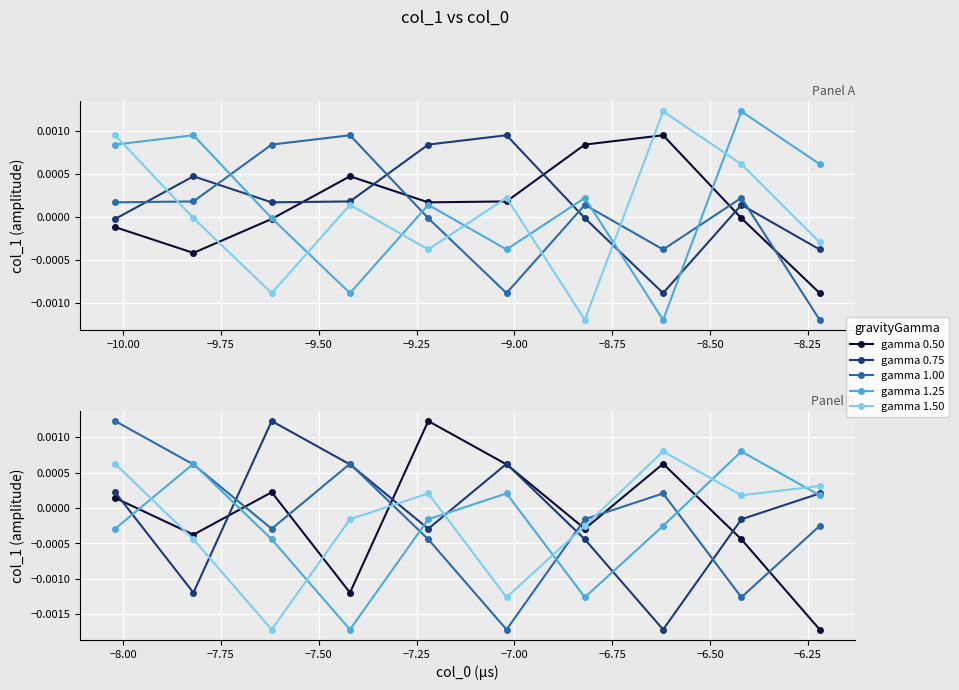

The gamma 1.25 series shows -0.0 at −10.25. True or false?

False